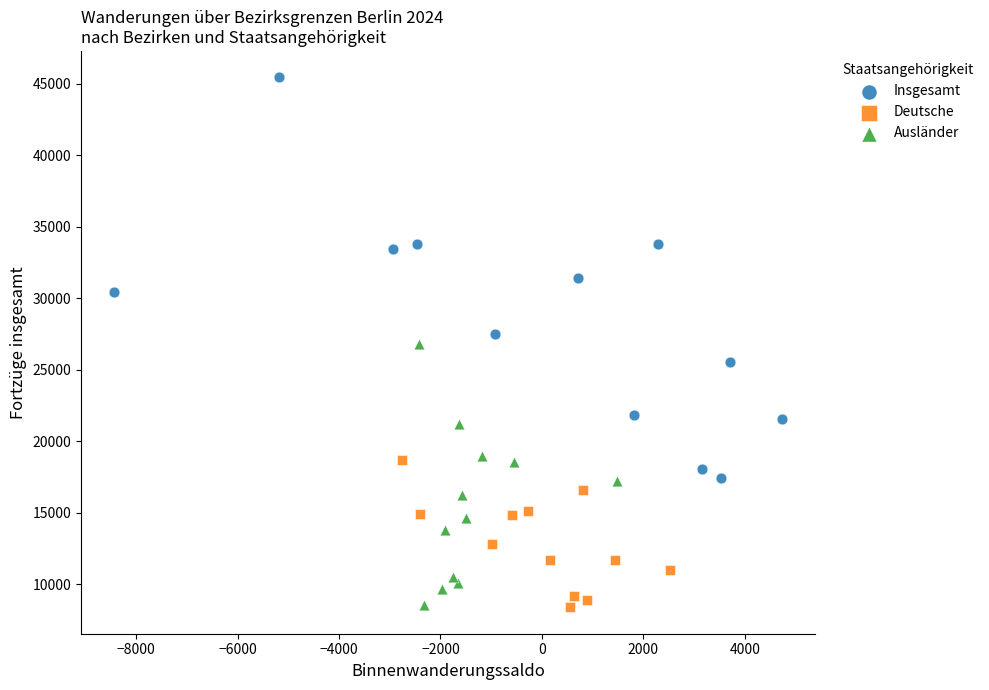

Which series has the largest Y range (max minus min)?

Insgesamt